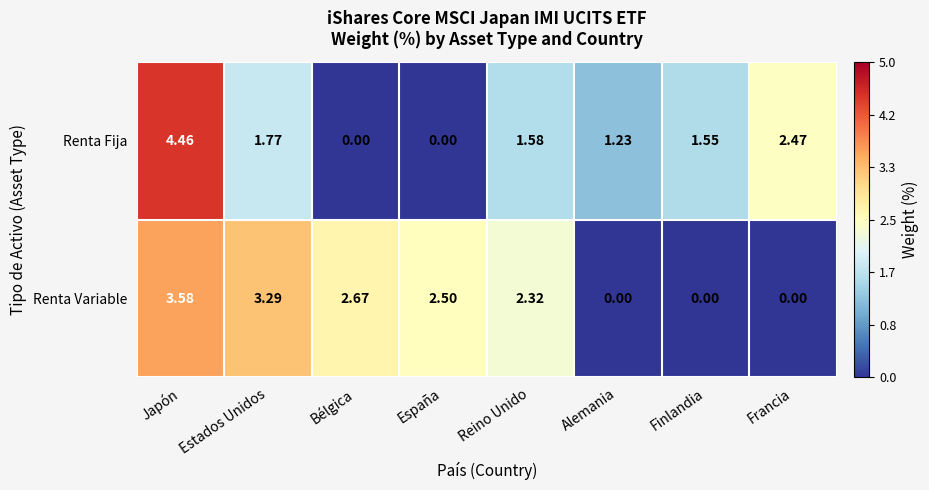

At which label does Renta Variable first exceed 2?

Japón